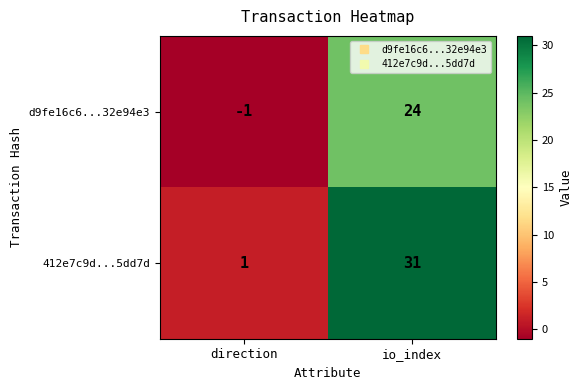

Count the number of categories in the chart.

2